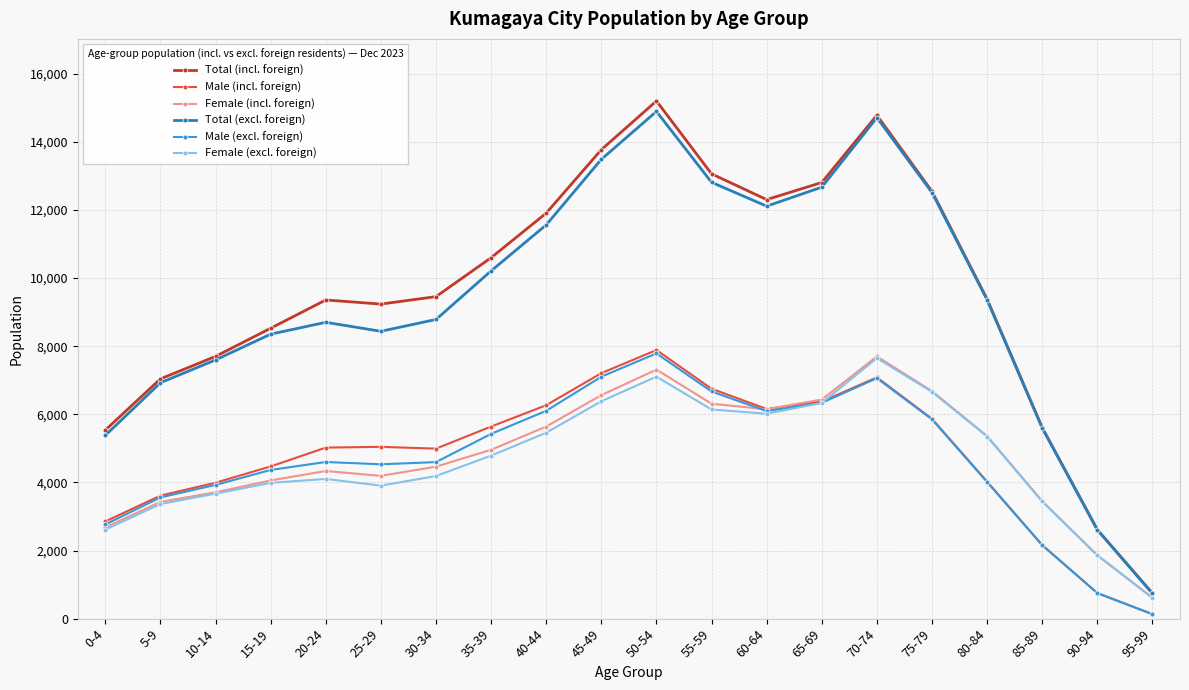

At which label does Total (excl. foreign) reach its peak?

50-54